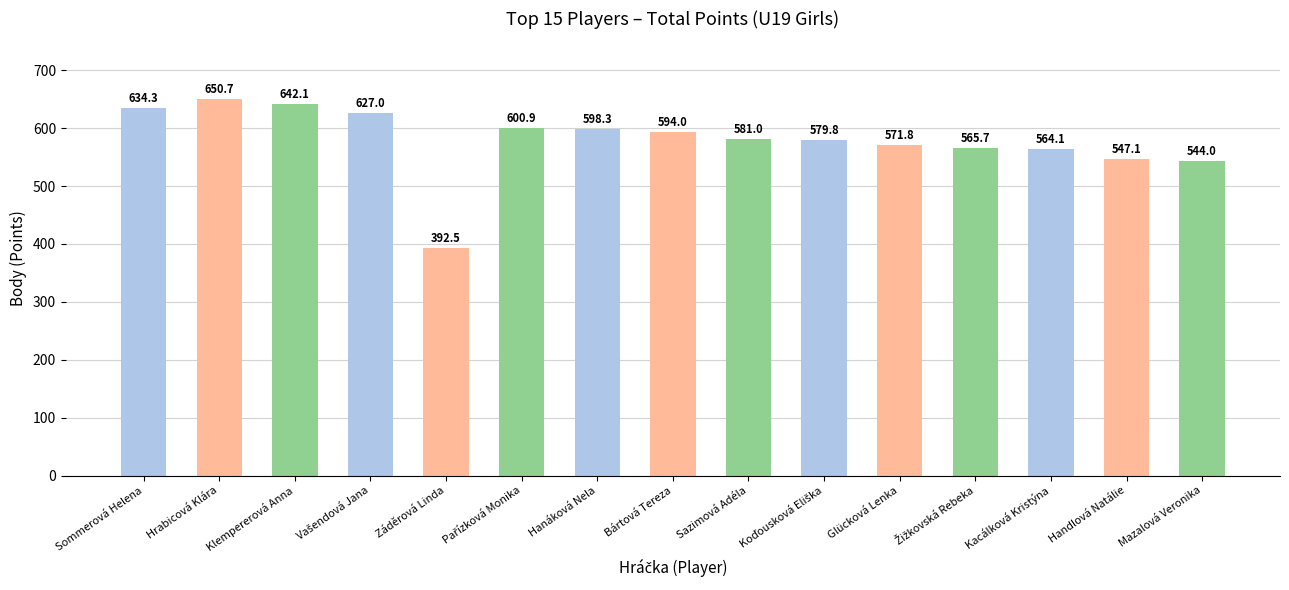

Approximately how many times larger is the value at Hrabicová Klára compared to Handlová Natálie?

1.2